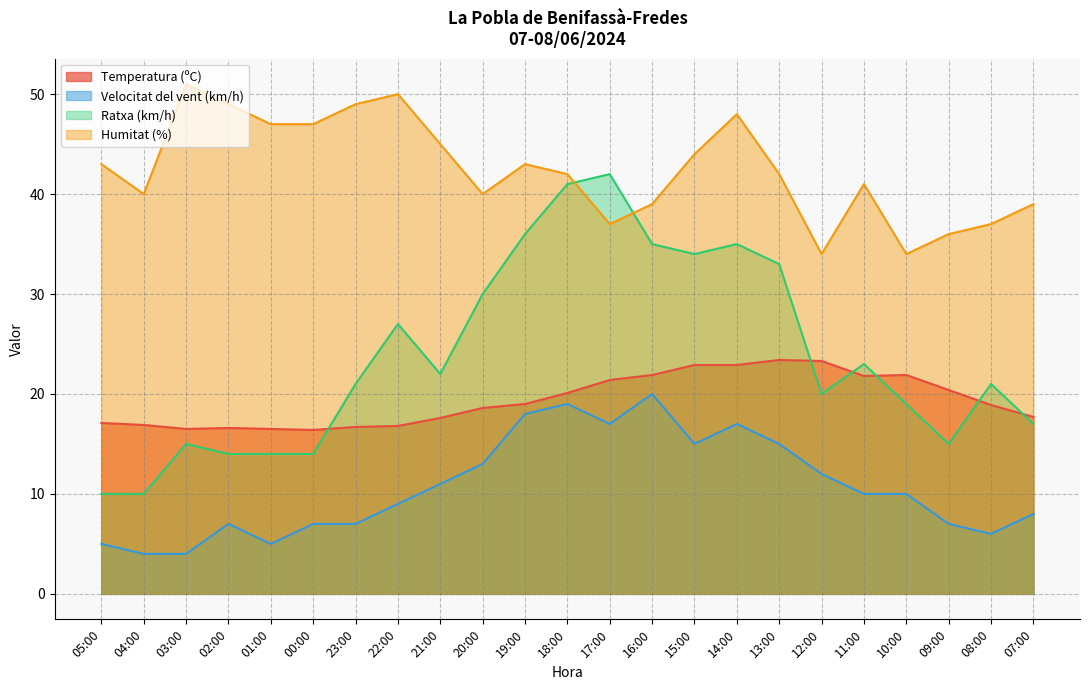

What is the difference between the Temperatura (ºC) values at 14:00 and 22:00?

6.1